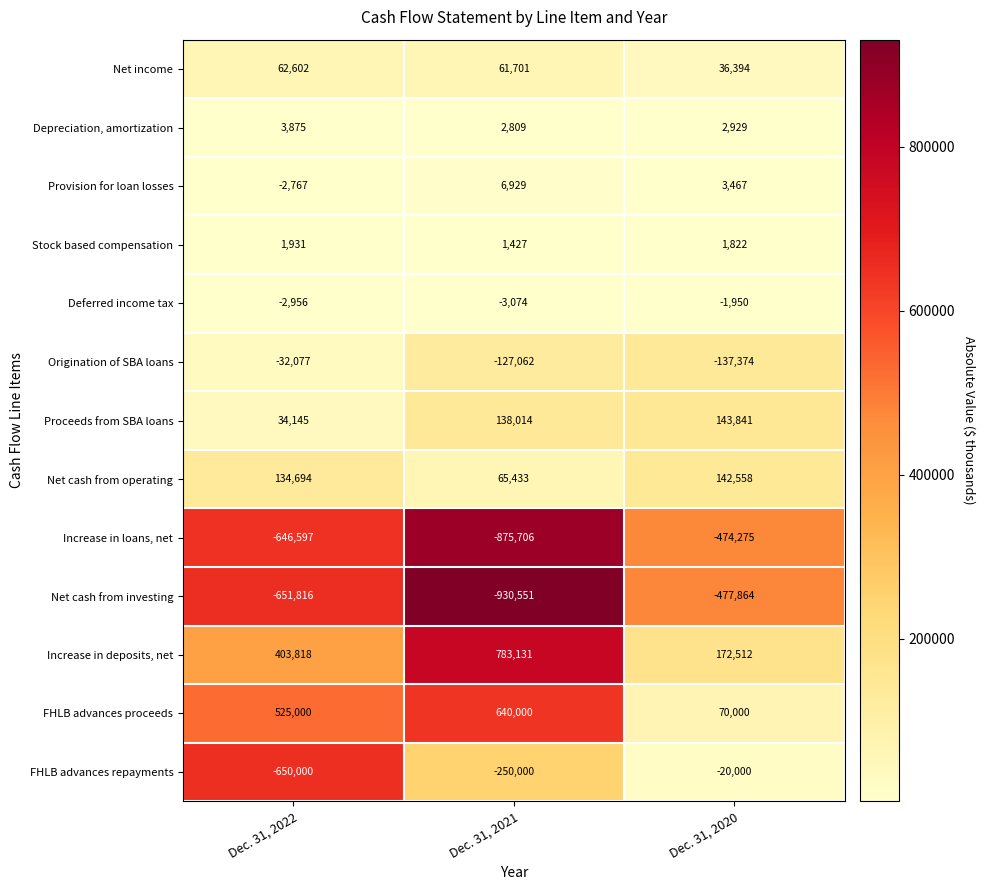

Rank the categories by Net income value from highest to lowest.

Dec. 31, 2022, Dec. 31, 2021, Dec. 31, 2020